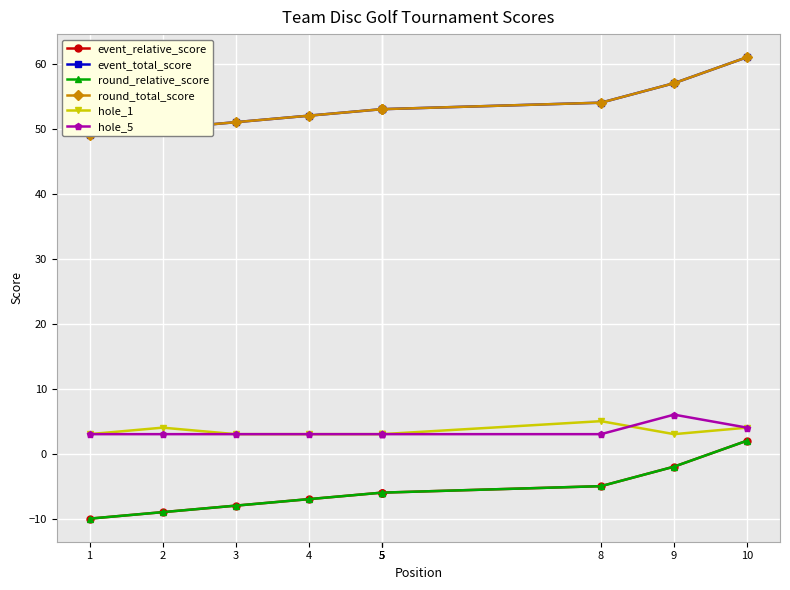

True or false: hole_1 and event_total_score intersect in this chart.

False